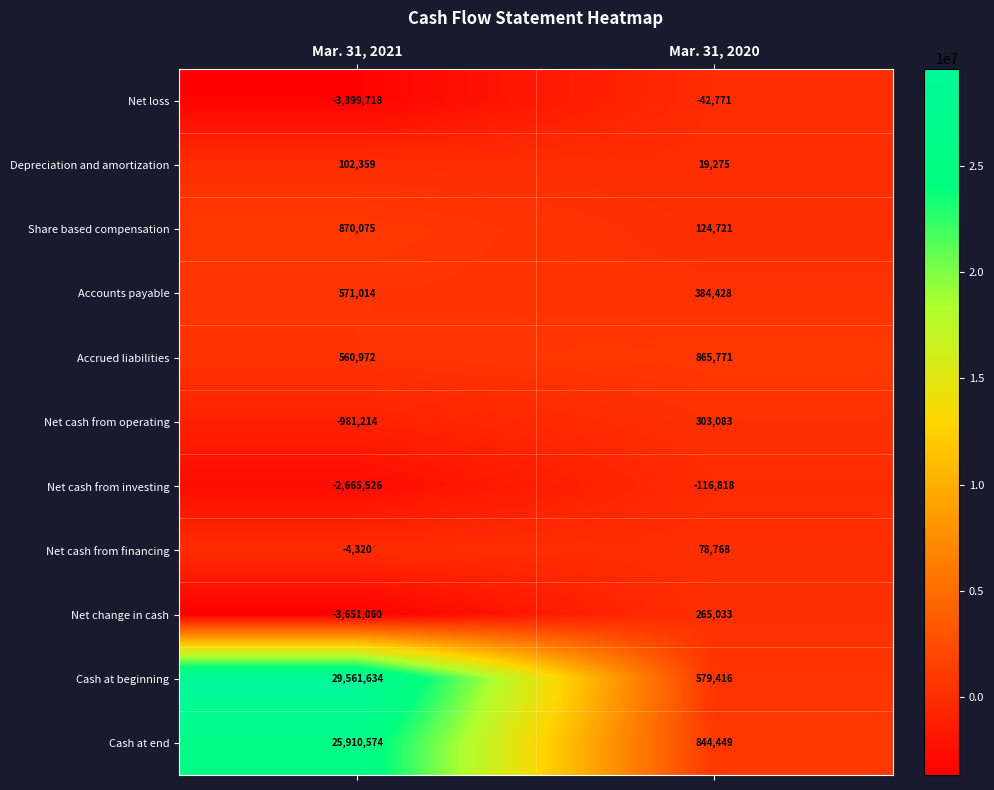

What is the difference between the Accounts payable values at Mar. 31, 2020 and Mar. 31, 2021?

186586